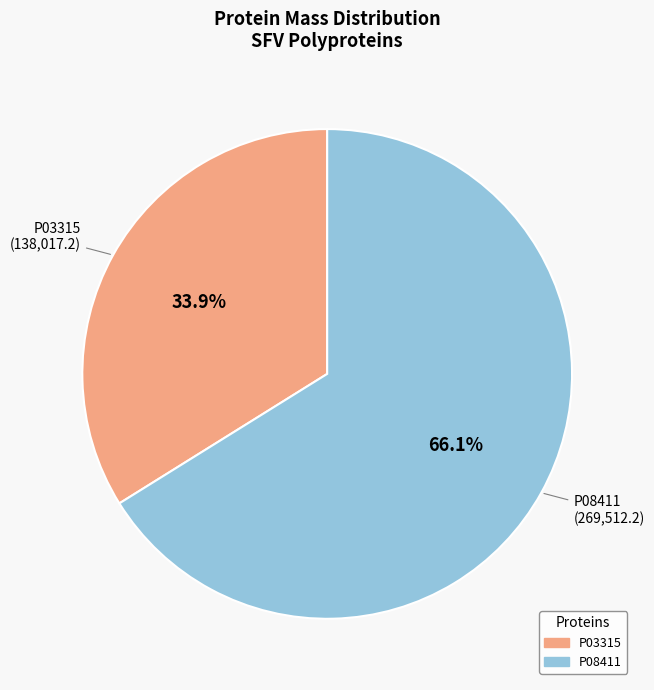

Is there any slice that represents more than half of the pie?

Yes